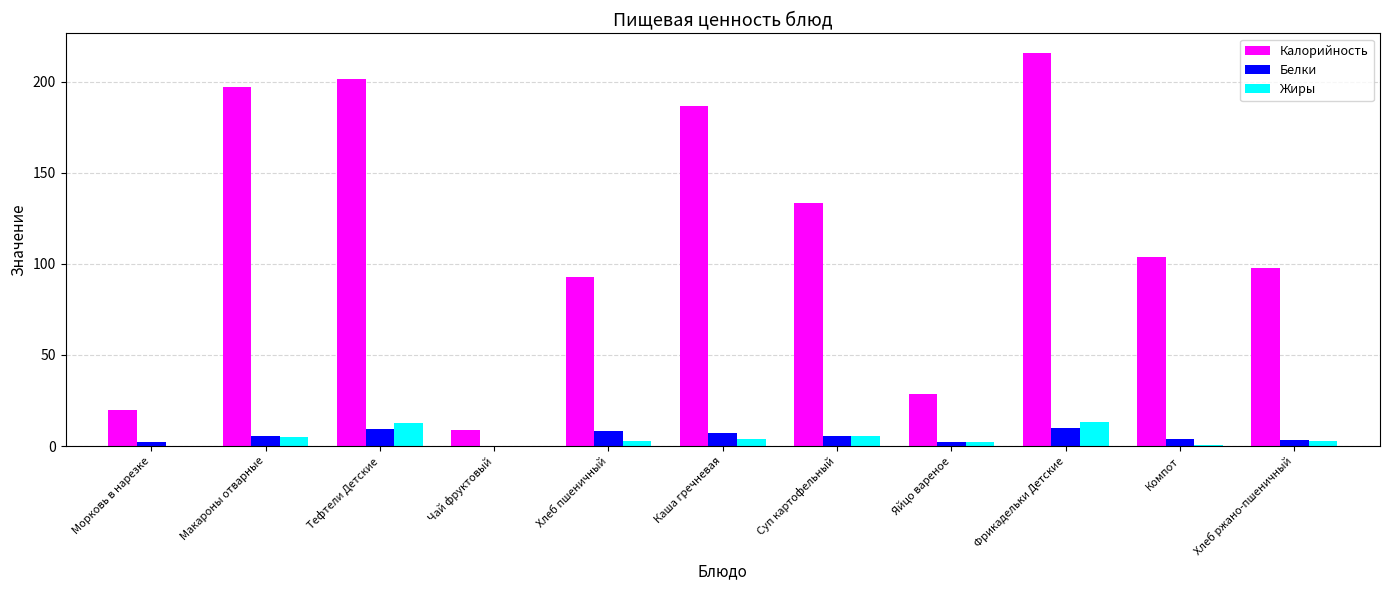

Which category has the highest value across all series?

Фрикадельки Детские